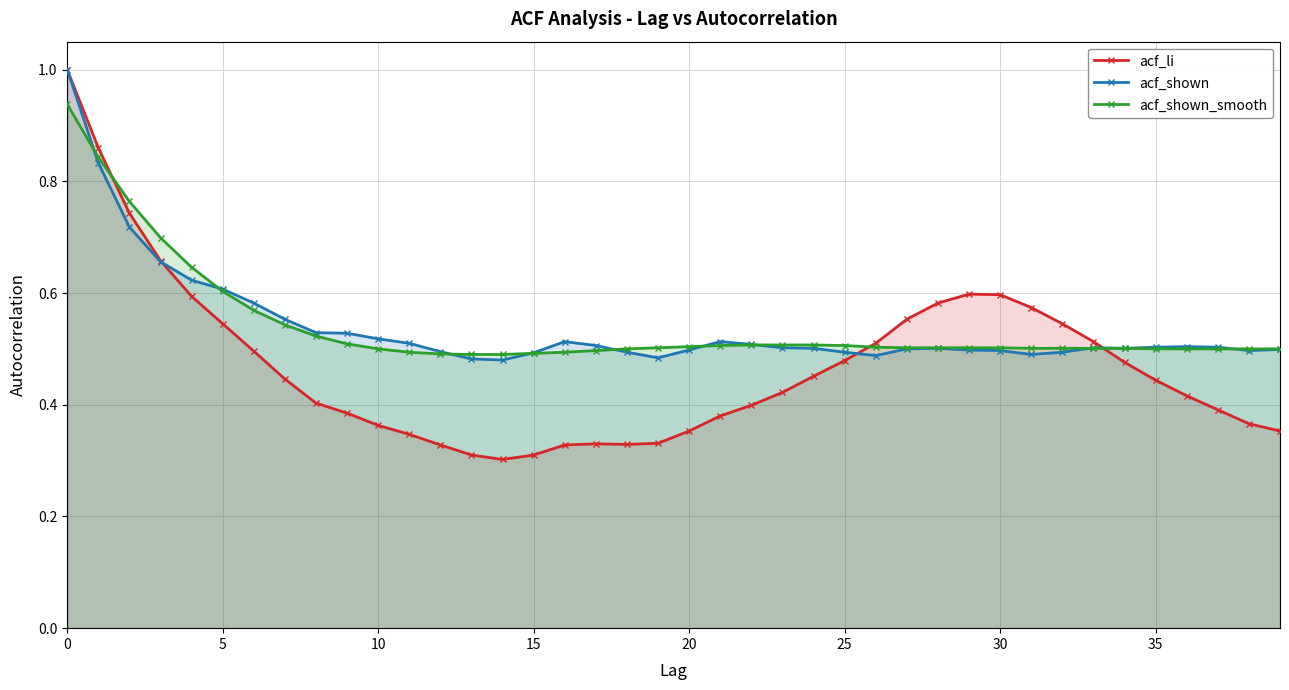

Between 26 and 32, which series saw the biggest shift?

acf_li